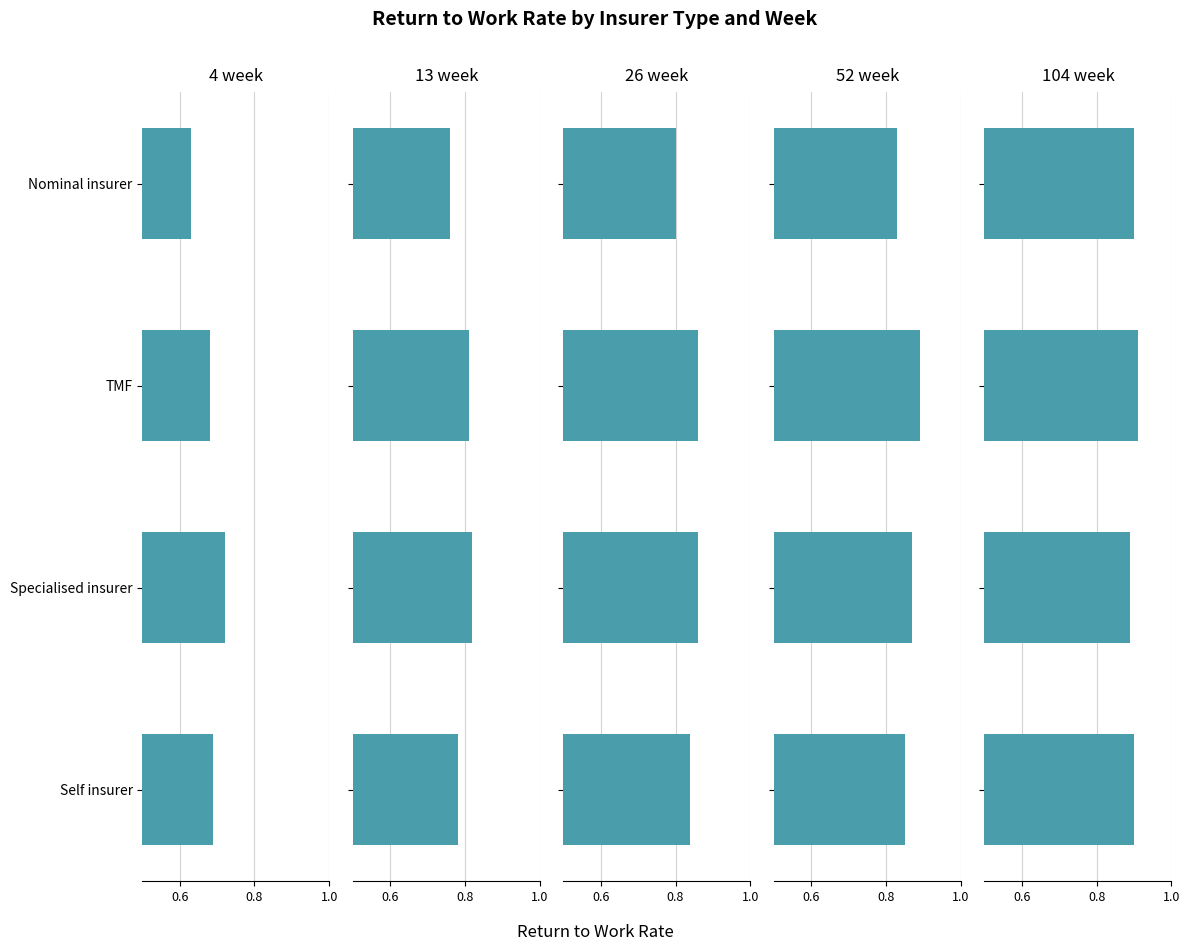

Which series changed the most between Specialised insurer and Self insurer?

13 week